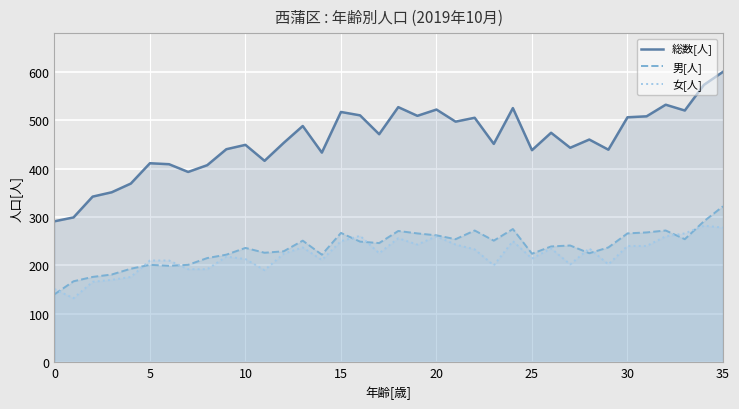

True or false: 女[人] and 総数[人] intersect in this chart.

False